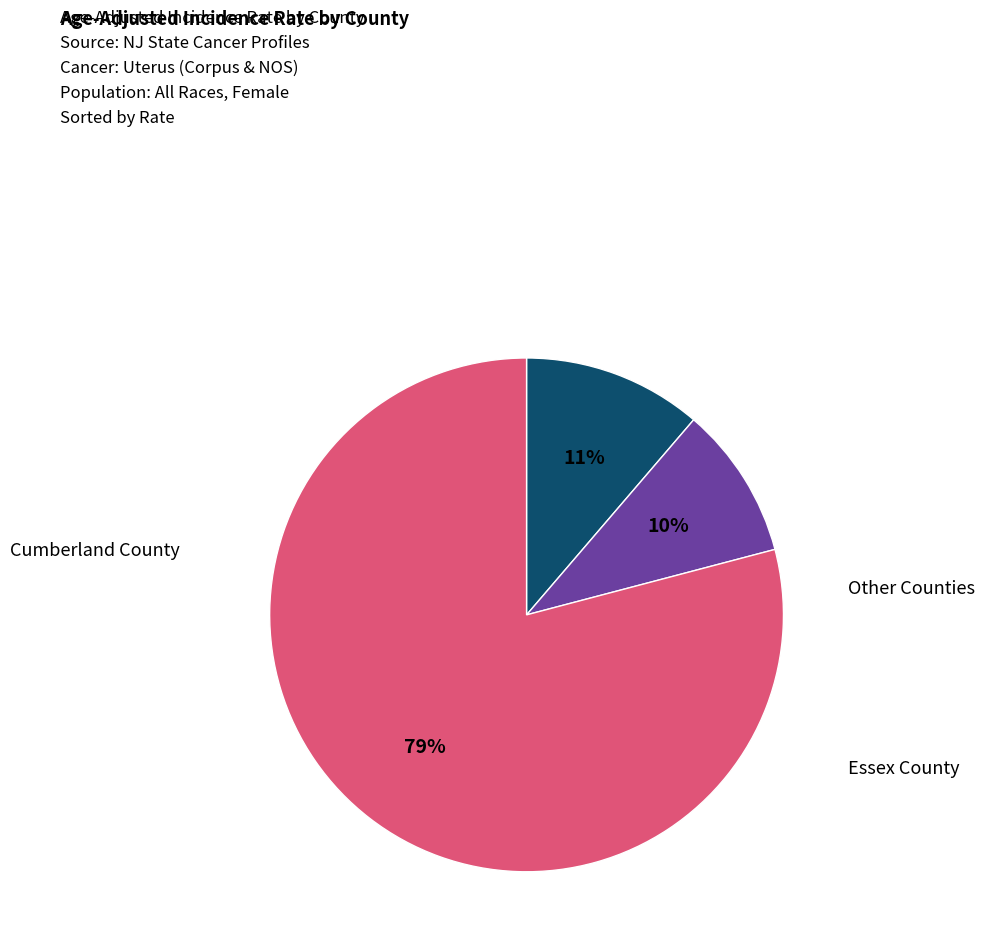

To the nearest percent, what is the difference between the largest and smallest slice percentages?

69%